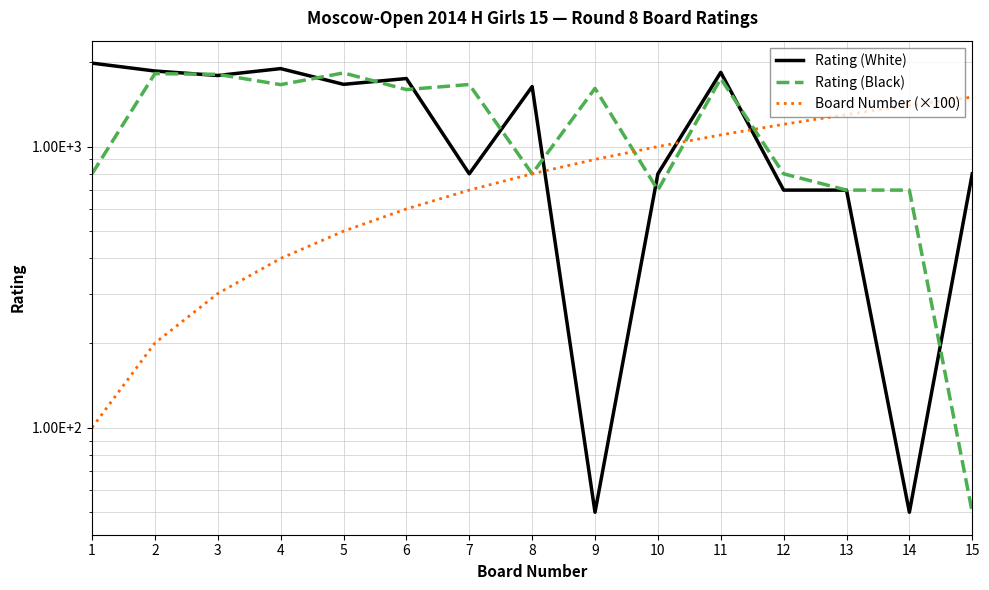

What are all the series names shown in the legend?

Rating (White), Rating (Black), Board Number (×100)